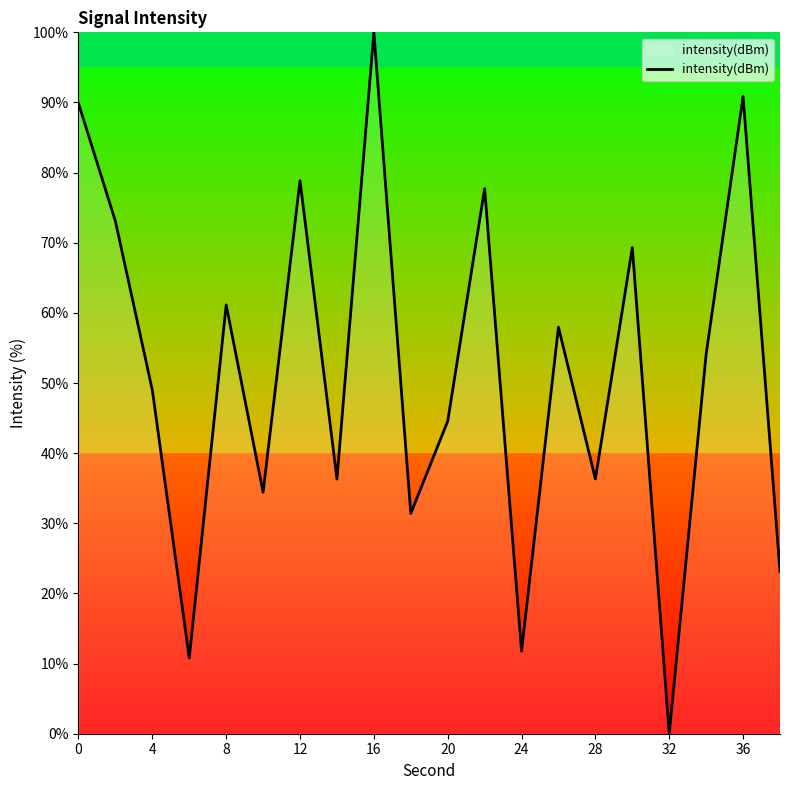

What is the greatest value displayed?

100.0